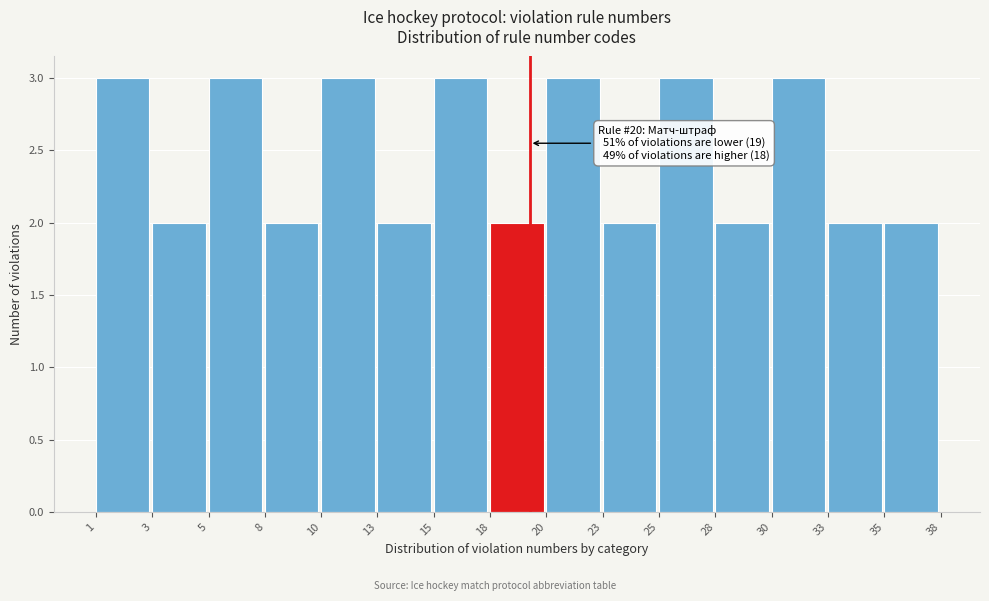

Reading right to left, transcribe all the data shown in this chart.

2	2	3	2	3	2	3	2	3	2	3	2	3	2	3